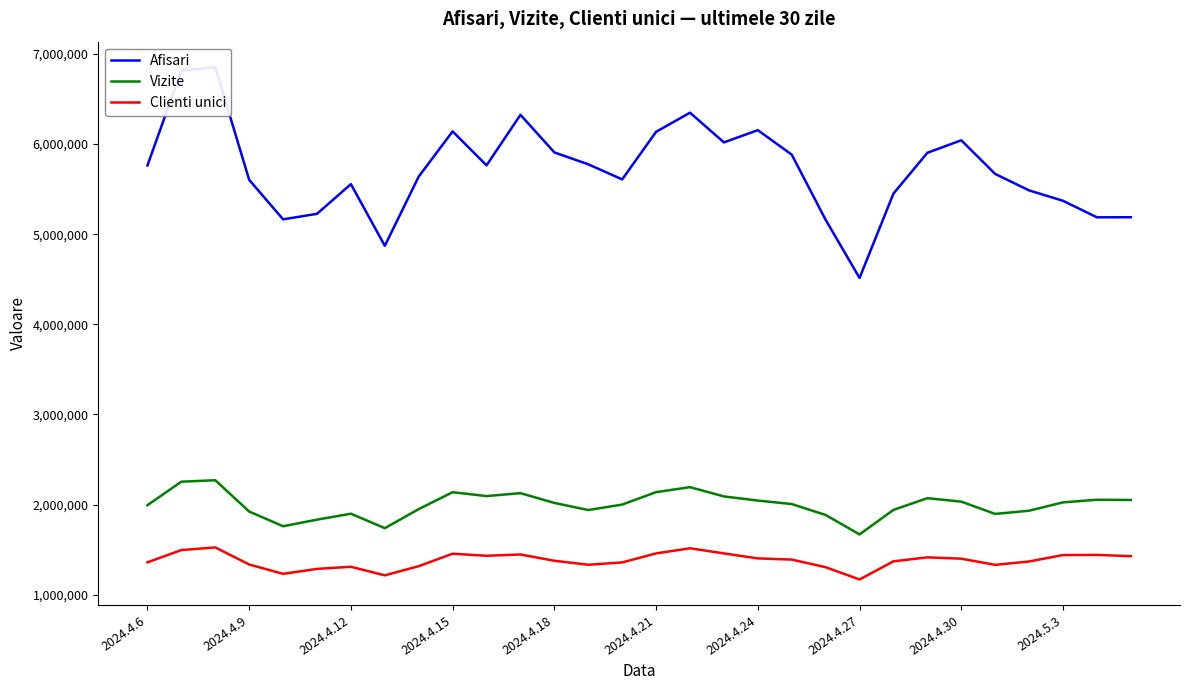

Reading right to left, extract all data points from this chart.

Afisari: 5187616	5186841	5370033	5485247	5667884	6041269	5902321	5449912	4513995	5159108	5882067	6153373	6017735	6347065	6135156	5607247	5774692	5906631	6323478	5763030	6139857	5638668	4870696	5554562	5225546	5164383	5602517	6850857	6813878	5762173
Vizite: 2051839	2054000	2025350	1932457	1897045	2033213	2071561	1941671	1669665	1885394	2006419	2045303	2090978	2193878	2138669	2000578	1940234	2018856	2127255	2094846	2137889	1950366	1739089	1899348	1833373	1760357	1923477	2270721	2254431	1993875
Clienti unici: 1428392	1442338	1440943	1369542	1332034	1400684	1415179	1371225	1169821	1305963	1390525	1403629	1459161	1515742	1459116	1359139	1333212	1377510	1447126	1432670	1455576	1317490	1215647	1310934	1287312	1232501	1335906	1525526	1495997	1360112